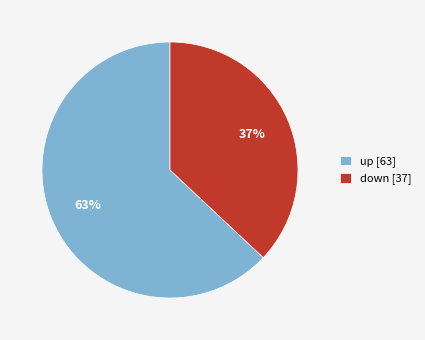

Is down the majority of the pie?

No